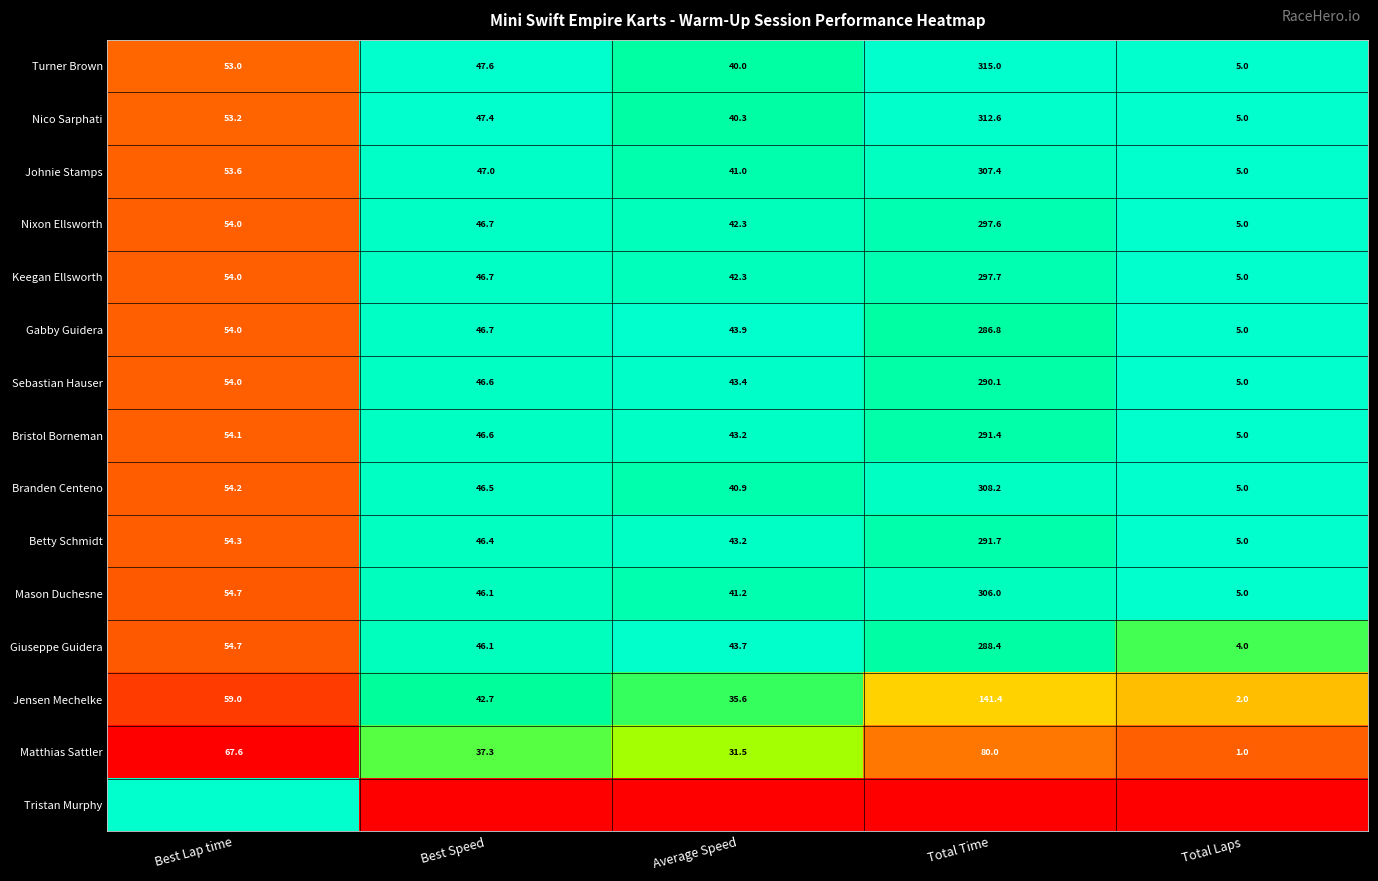

List the labels in order of Matthias Sattler value, largest first.

Total Time, Best Lap time, Best Speed, Average Speed, Total Laps